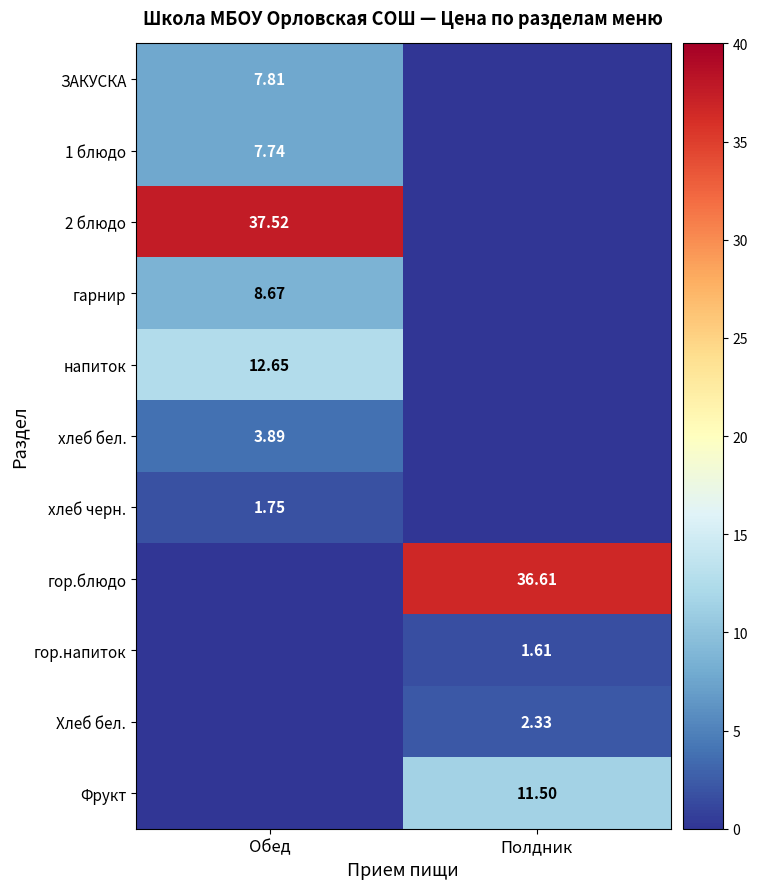

Is the value of ЗАКУСКА at Обед greater than the value of 2 блюдо at Обед?

No